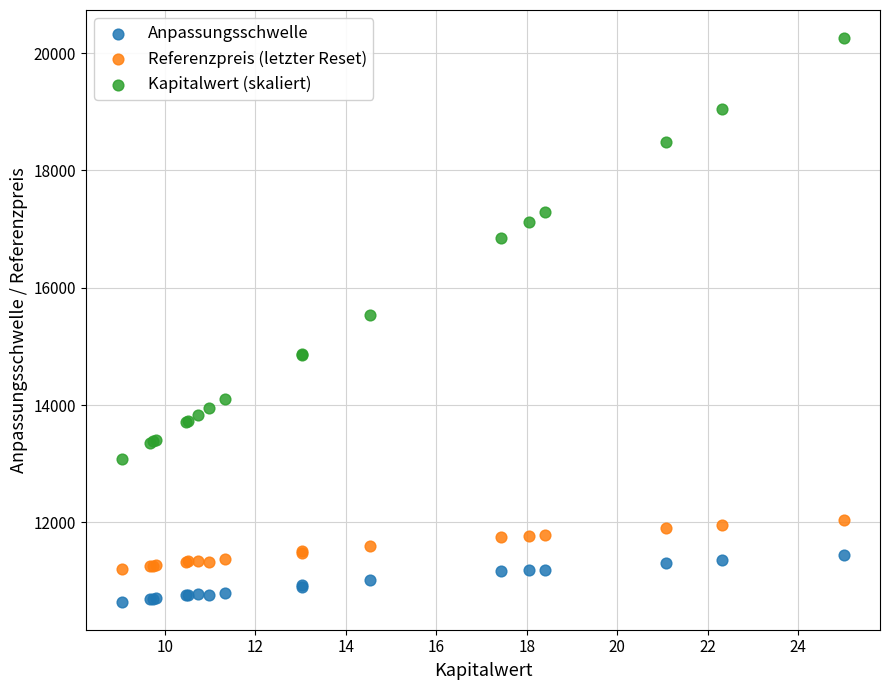

What are all the series names shown in the legend?

Anpassungsschwelle, Referenzpreis (letzter Reset), Kapitalwert (skaliert)